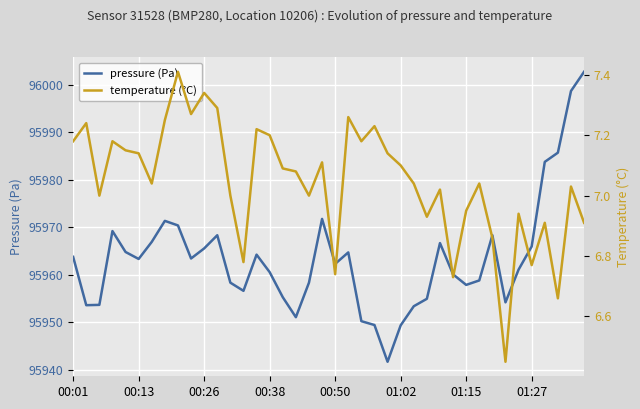

How many data points in pressure (Pa) are less than 95963?

20